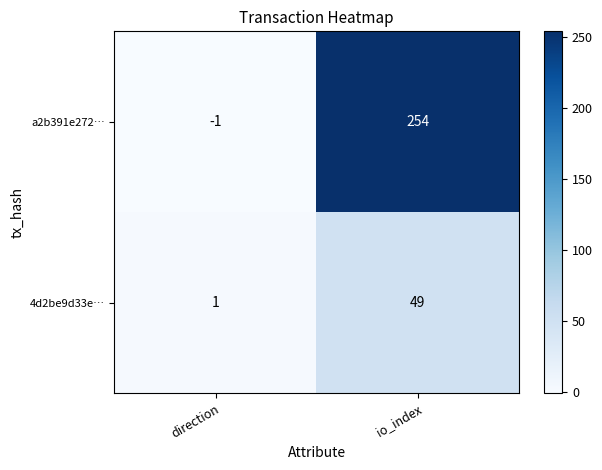

At which category is the sum across all series the highest?

io_index